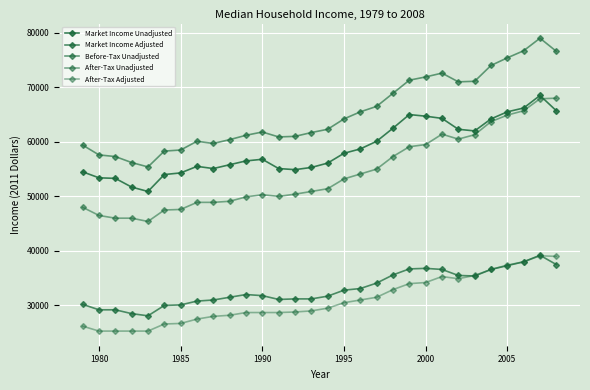

How many lines are shown in the chart?

5